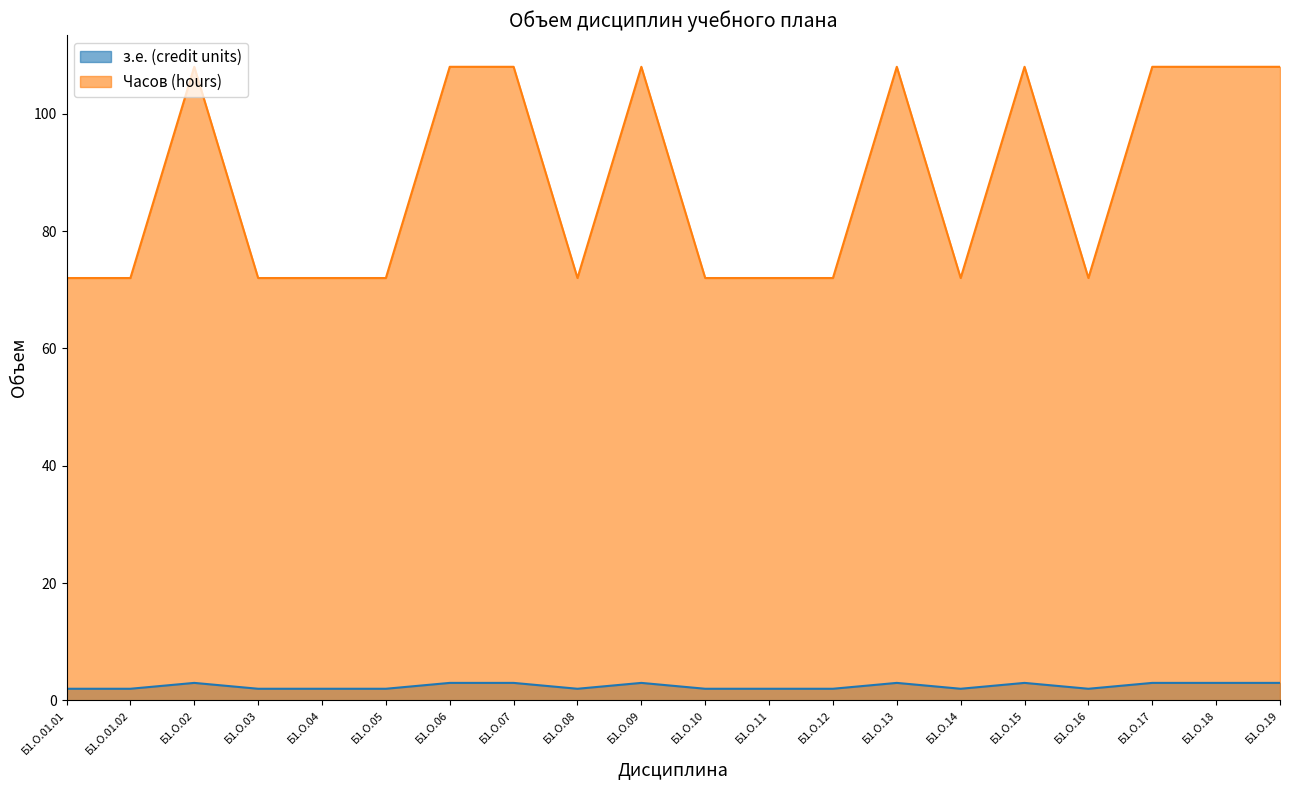

Is it true that з.е. (credit units) equals 3 at Б1.О.07?

True